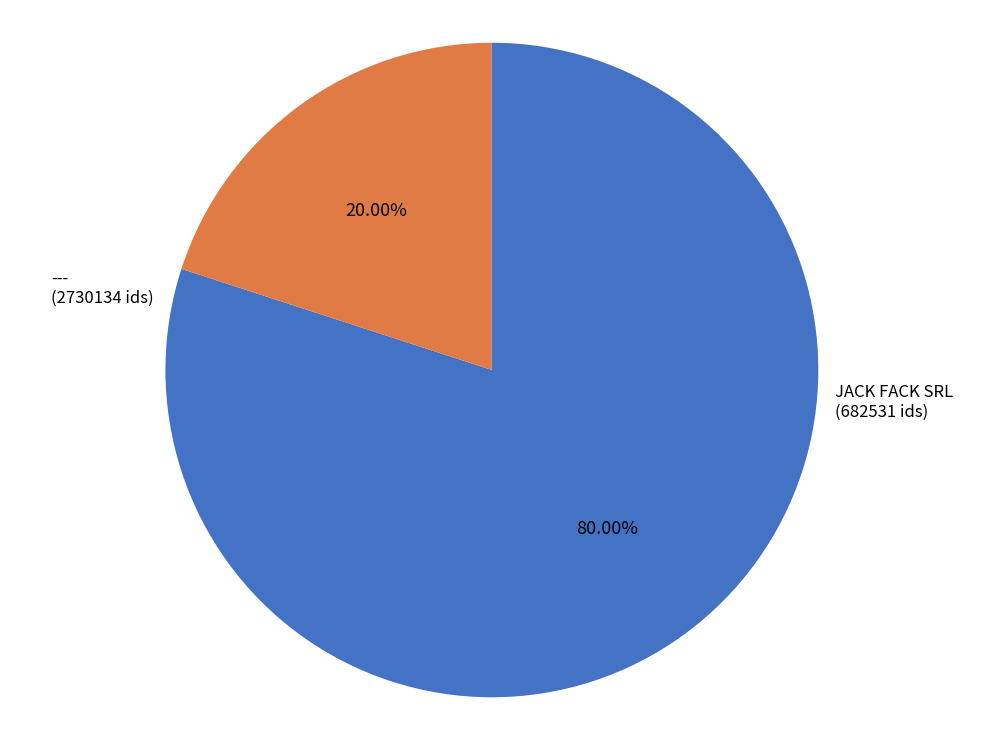

Does any single category account for the majority?

Yes